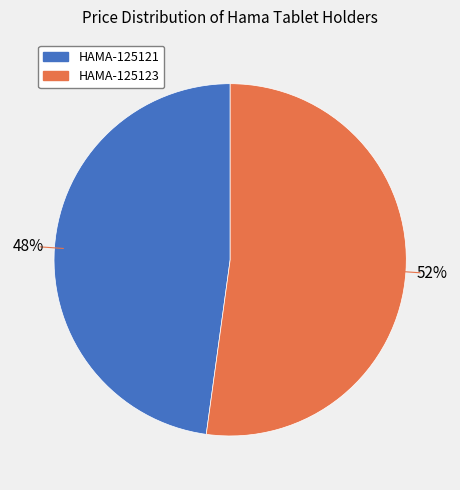

To the nearest percent, what is the average slice percentage?

50%